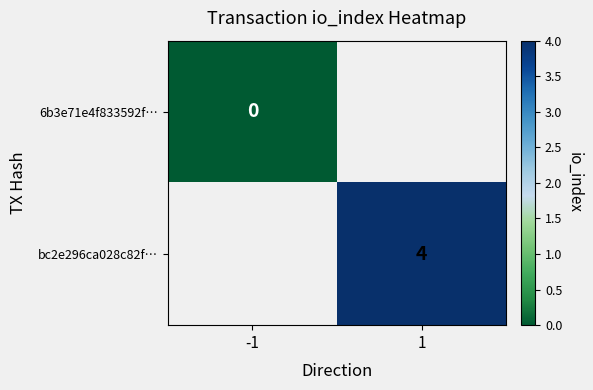

The value of bc2e296ca028c82f… at 1 is 4. True or false?

True